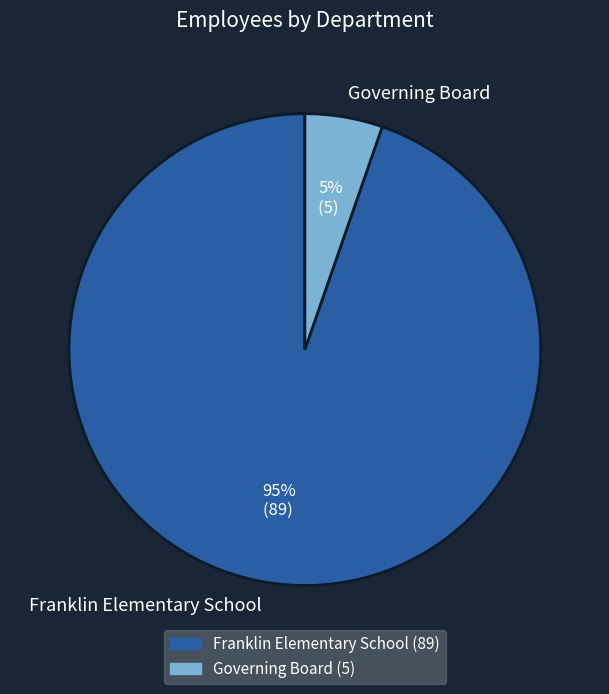

Does any single category account for the majority?

Yes